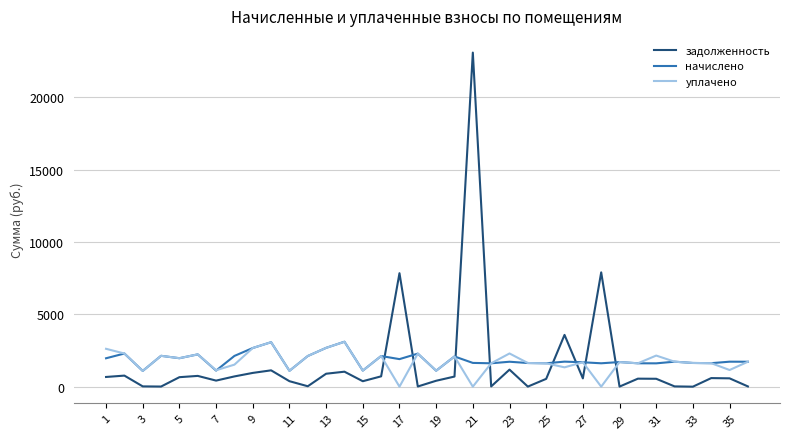

How many lines are shown in the chart?

3